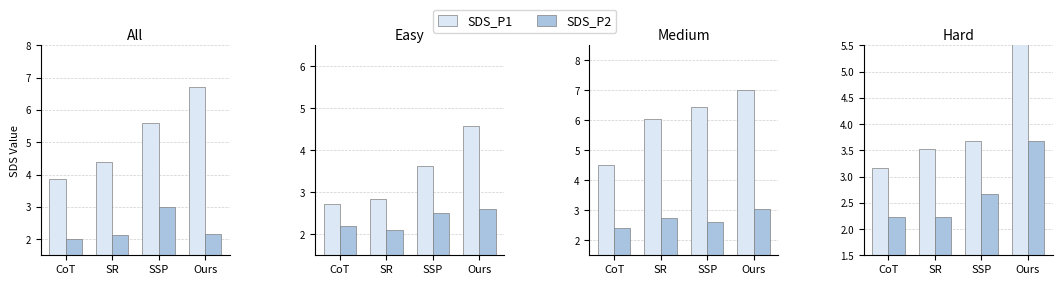

At which category is the sum across all series the highest?

Ours